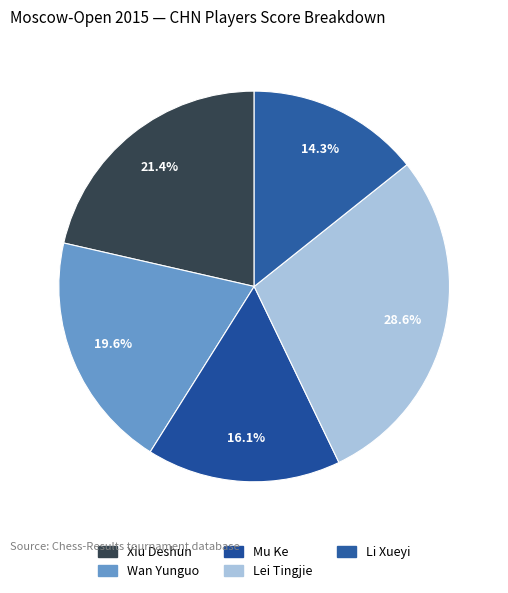

To the nearest percent, what is the combined percentage of Li Xueyi and Lei Tingjie?

43%